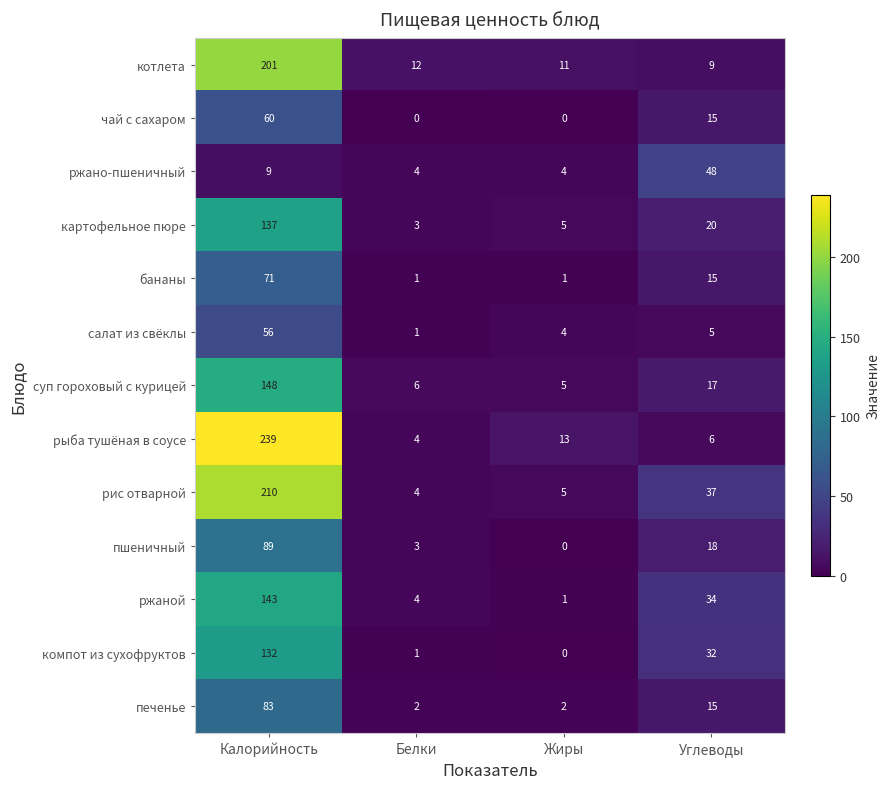

How many series are shown in this chart?

13